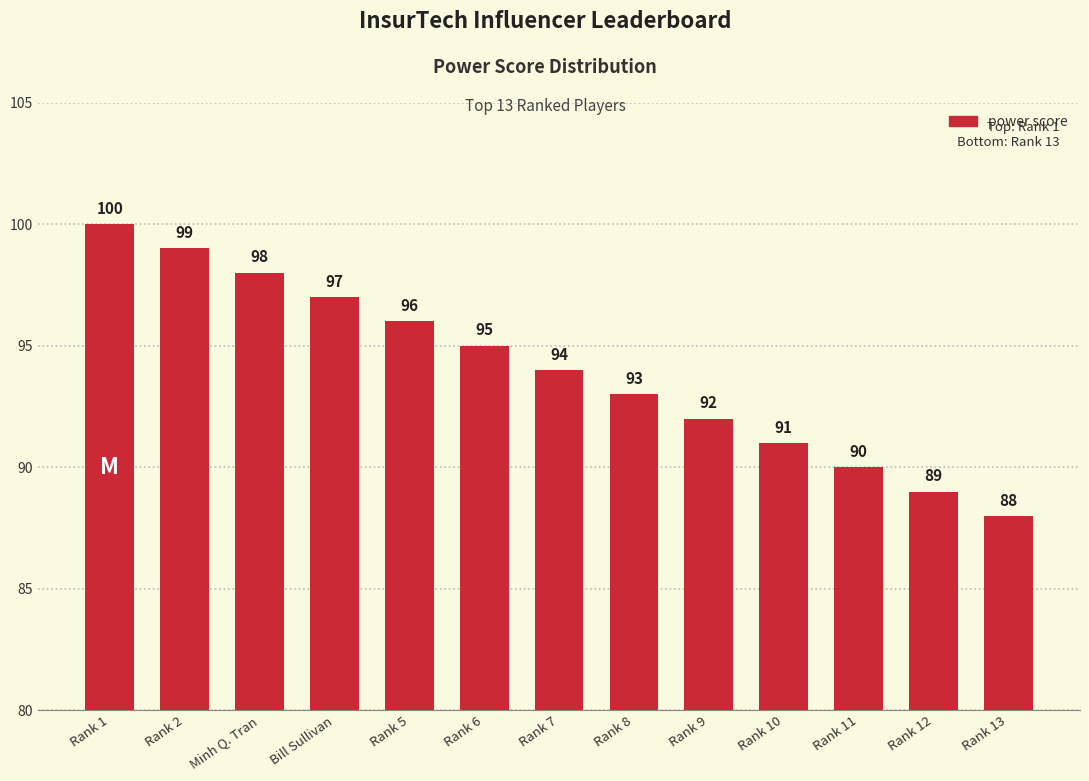

What is the sum of all values?

1222